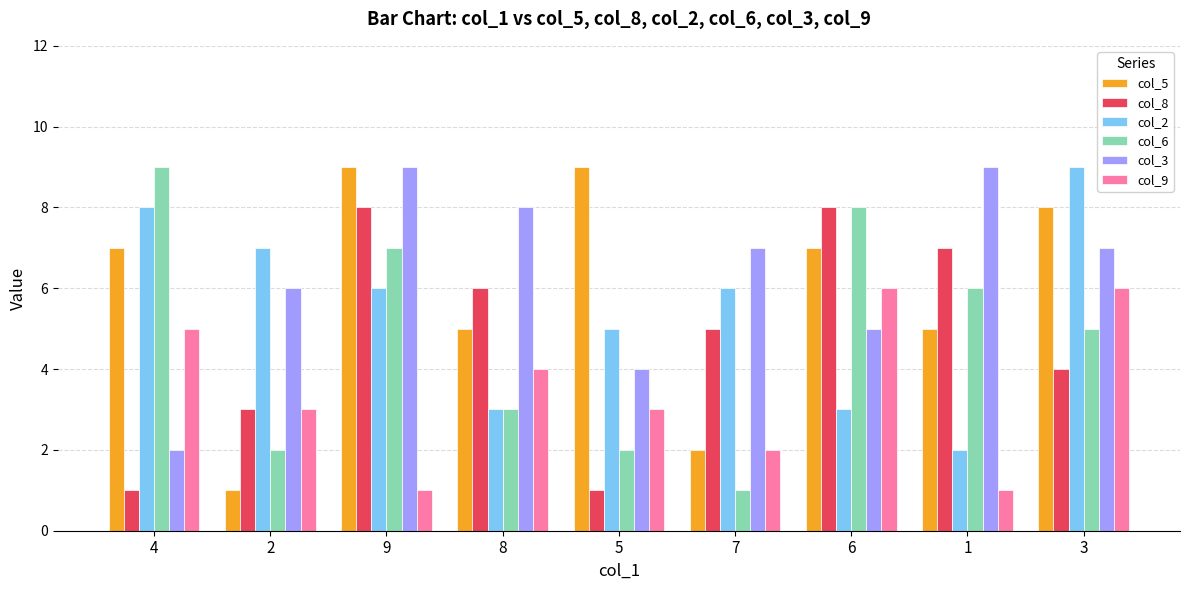

How many series are shown in this chart?

6